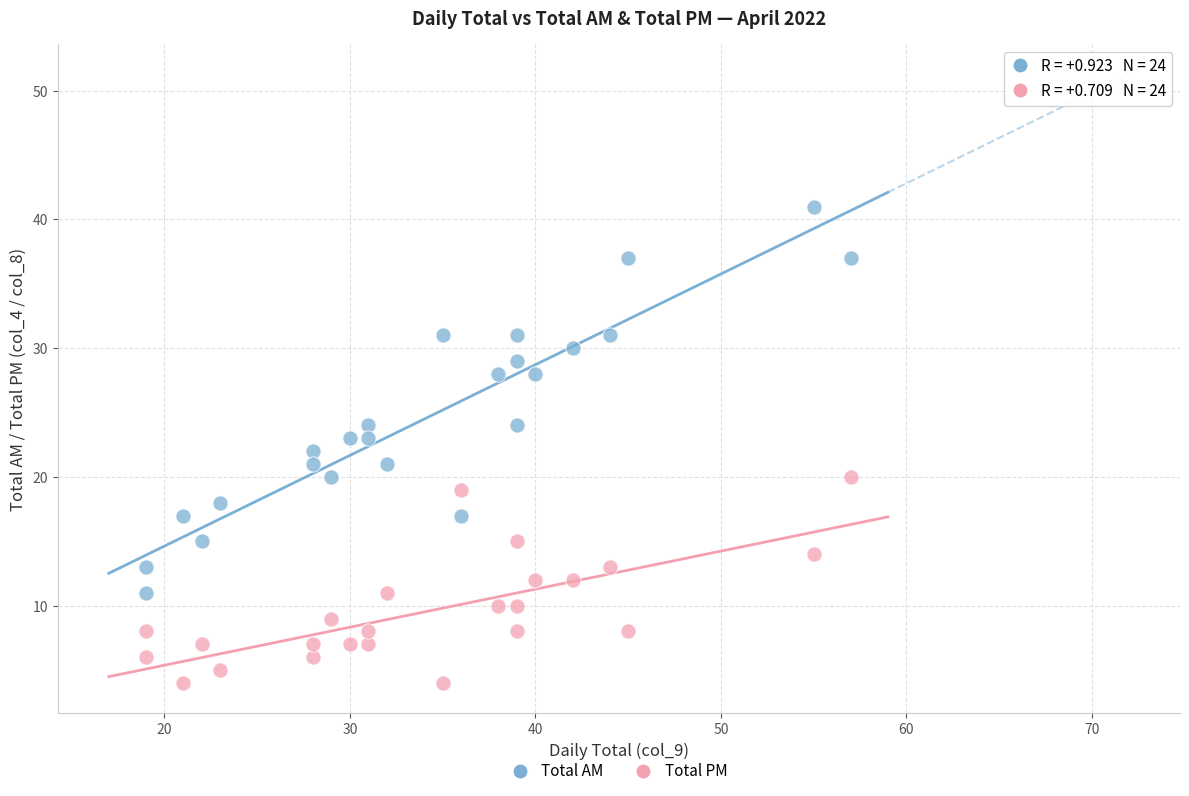

Which series contains the lowest Y value?

Total PM